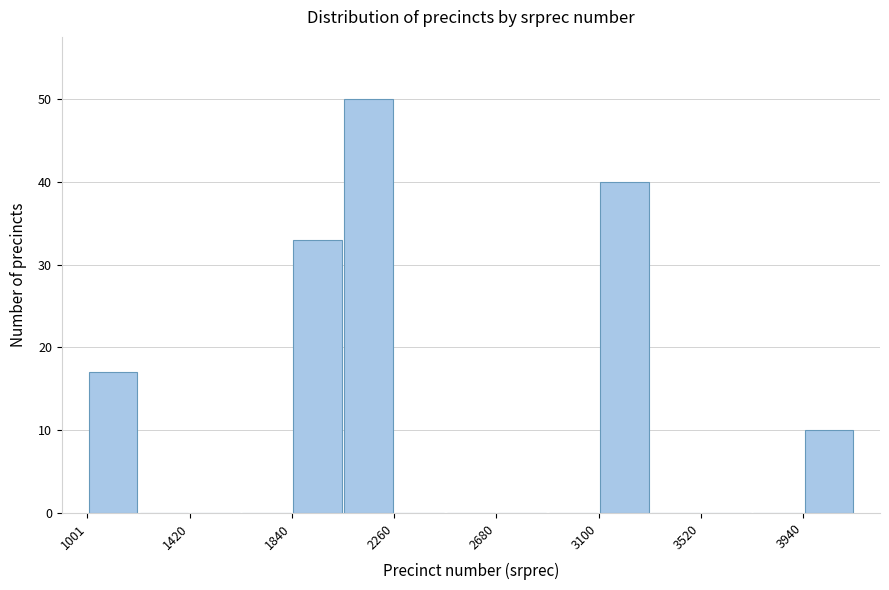

Reading left to right, transcribe this chart: for each bar, give the range it covers on the x-axis and its height. Neither the bar edges nor the heights are printed on the chart, so give them approximately, as read against the axes.

1000 to 1200: 17
1200 to 1400: 0
1400 to 1650: 0
1650 to 1850: 0
1850 to 2050: 33
2050 to 2250: 50
2250 to 2450: 0
2450 to 2700: 0
2700 to 2900: 0
2900 to 3100: 0
3100 to 3300: 40
3300 to 3500: 0
3500 to 3750: 0
3750 to 3950: 0
3950 to 4150: 10